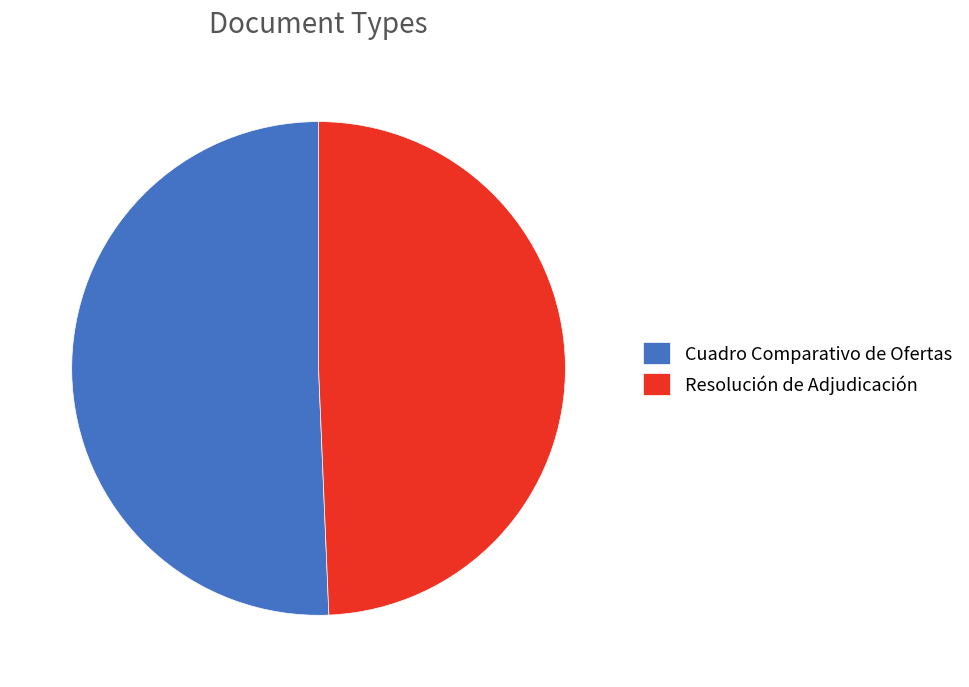

How many slices are in this pie chart?

2